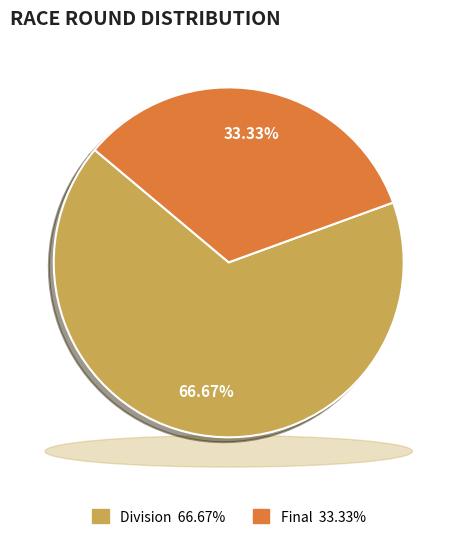

To the nearest percent, what is the difference between the largest and smallest slice percentages?

33%